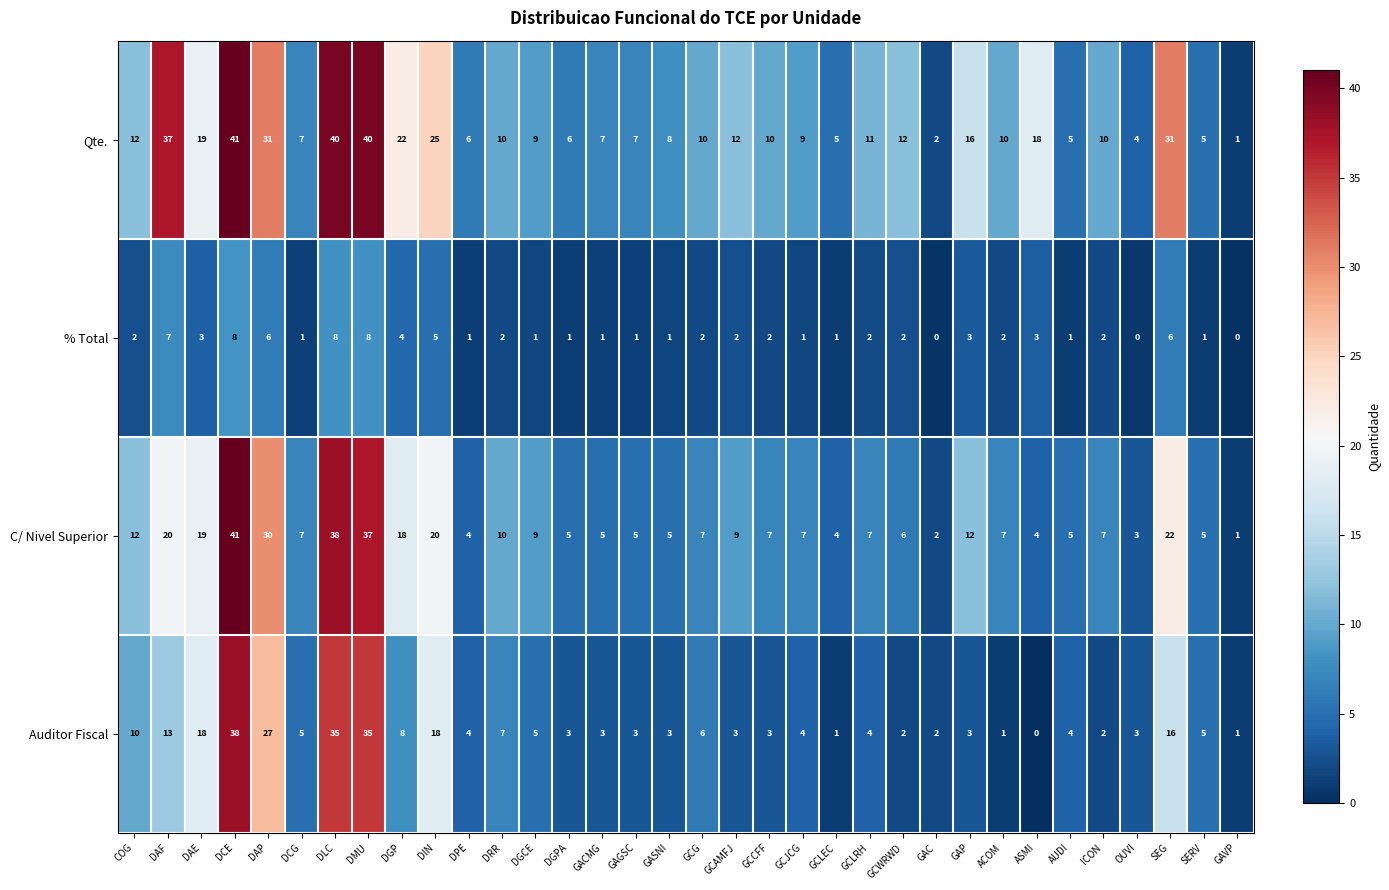

What is the difference between the maximum and minimum values in the Auditor Fiscal series?

38